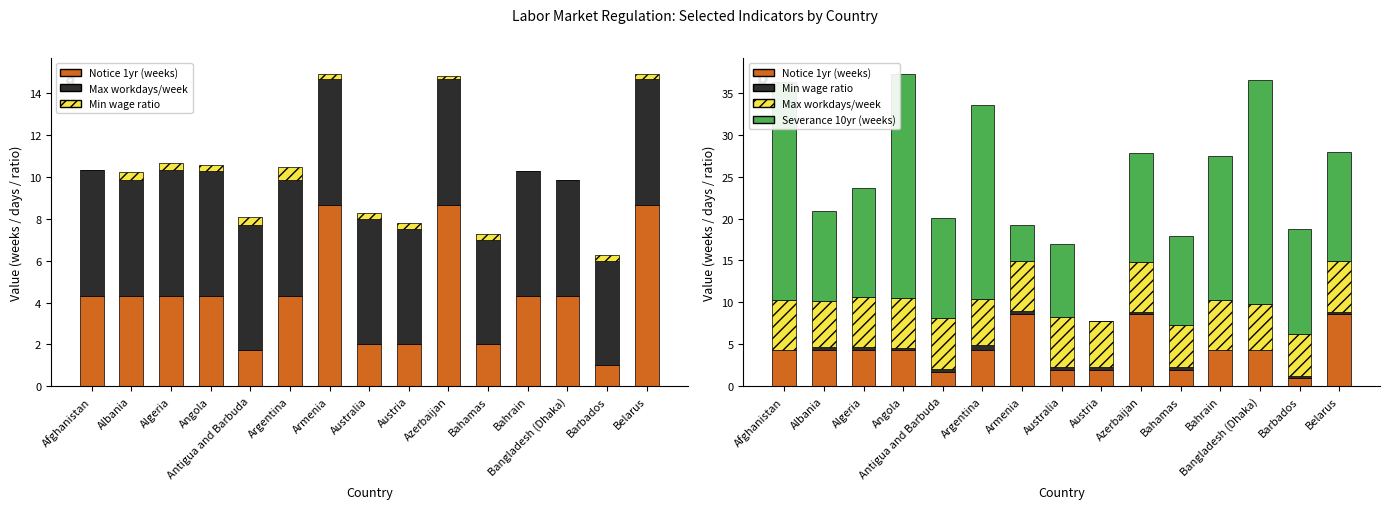

What value does the Severance 10yr (weeks) series have at Azerbaijan?

13.0